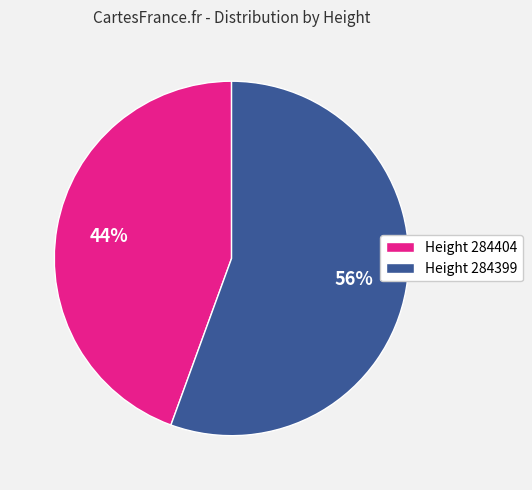

What percentage is the Height 284399 slice, to the nearest percent?

56%